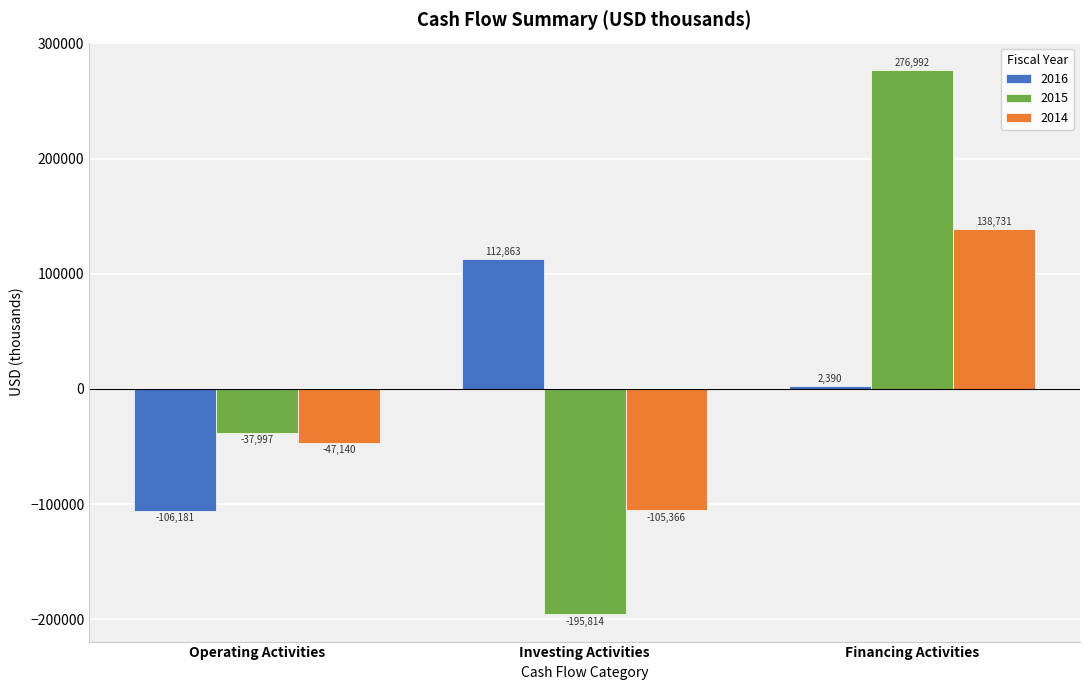

At which category is the sum across all series the highest?

Financing Activities